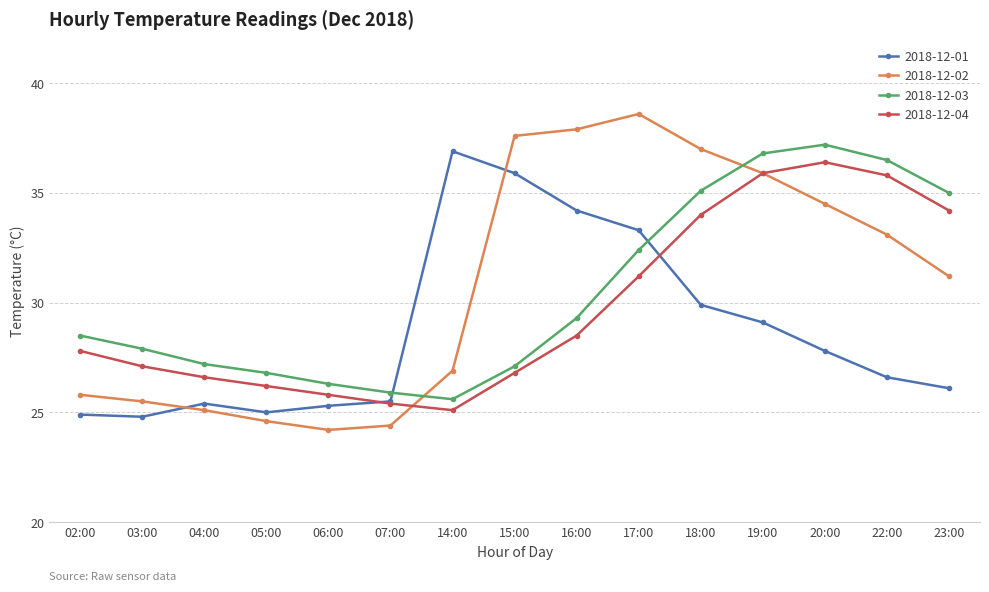

What is the label of the 6th point from the right?

17:00